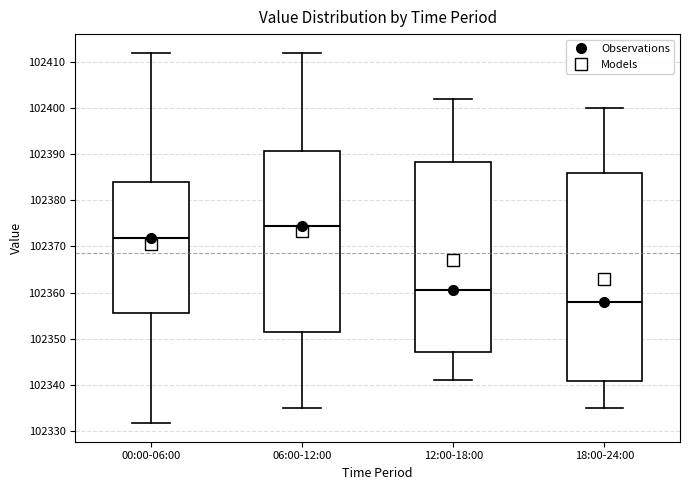

Reading left to right, read every box against the y-axis: the position of its median line, the range the box covers, and the ends of its whiskers. The values are not printed on the chart, so give them approximately, as read against the axis.

00:00-06:00: median 102372, box 102356 to 102384, whiskers 102332 to 102412
06:00-12:00: median 102375, box 102352 to 102391, whiskers 102335 to 102412
12:00-18:00: median 102361, box 102347 to 102388, whiskers 102341 to 102402
18:00-24:00: median 102358, box 102341 to 102386, whiskers 102335 to 102400